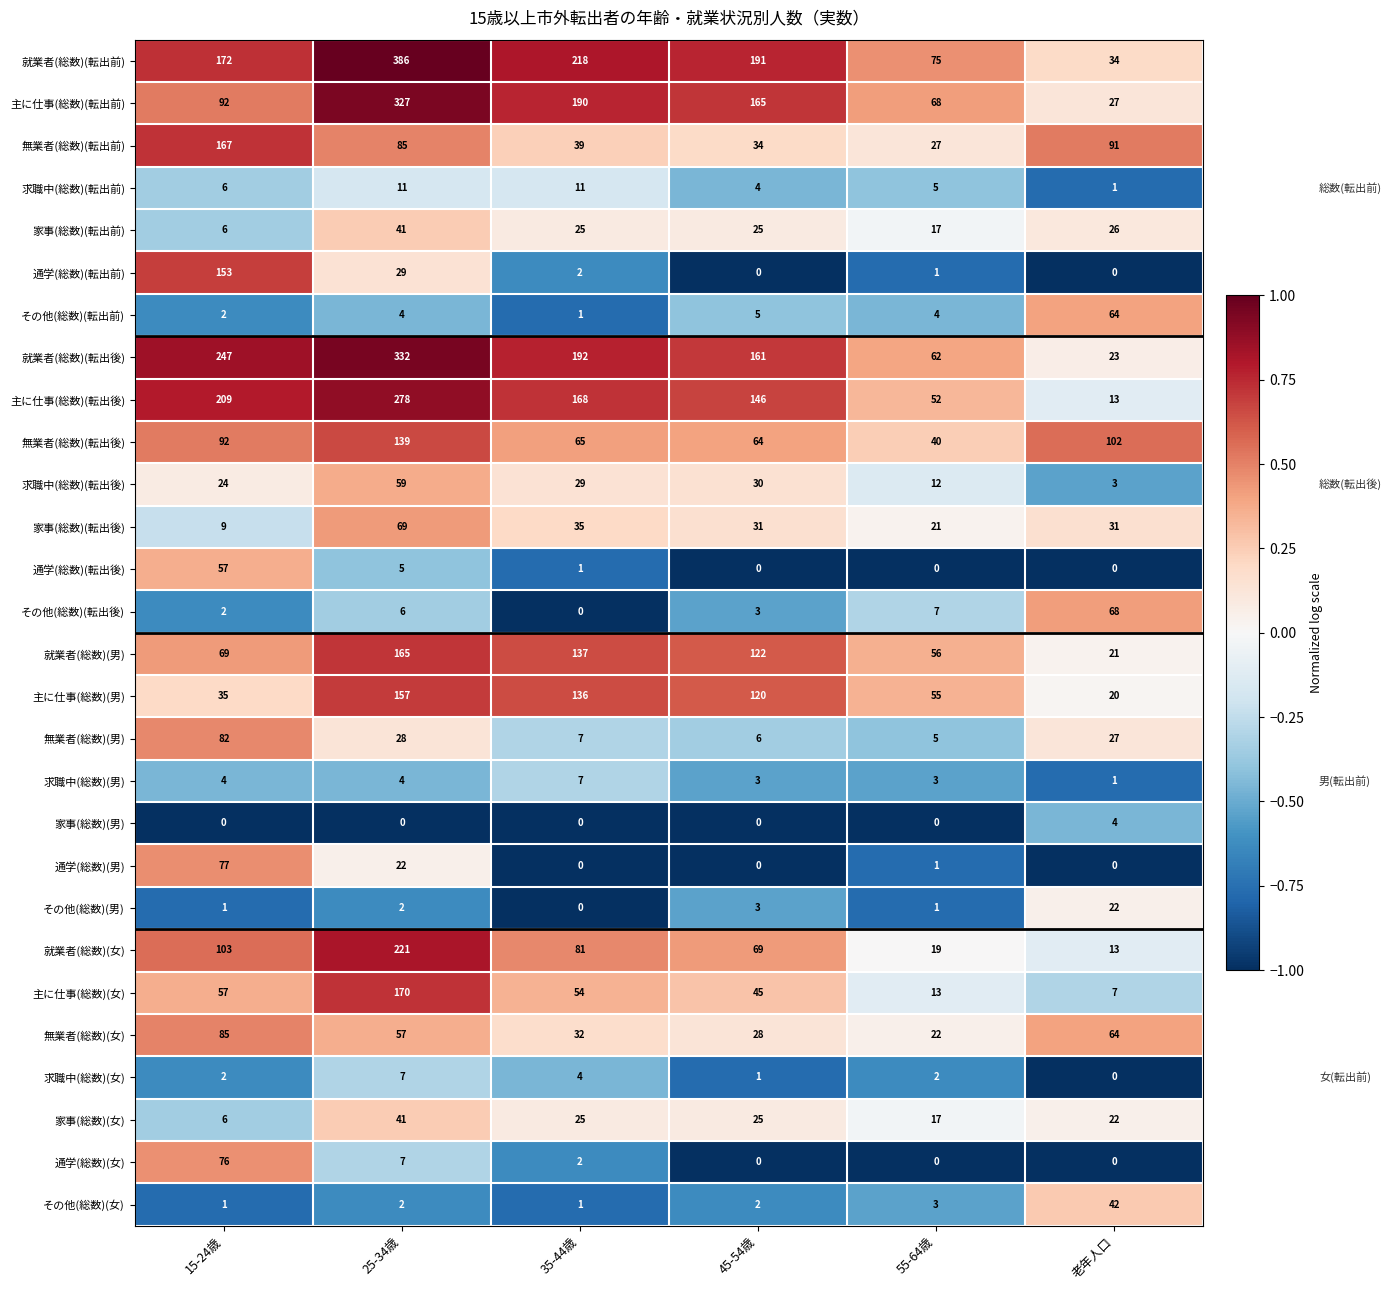

What is the spread (max minus min) of values at 35-44歳?

218